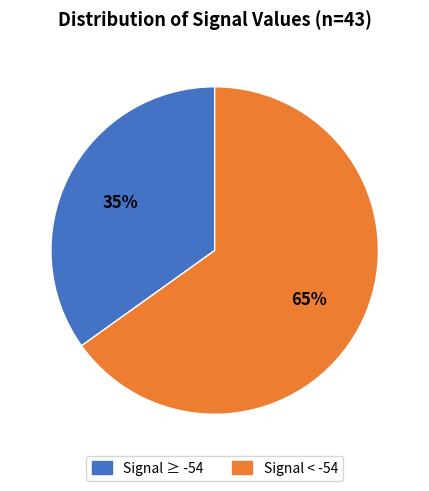

Which slice is the smallest?

Signal ≥ -54